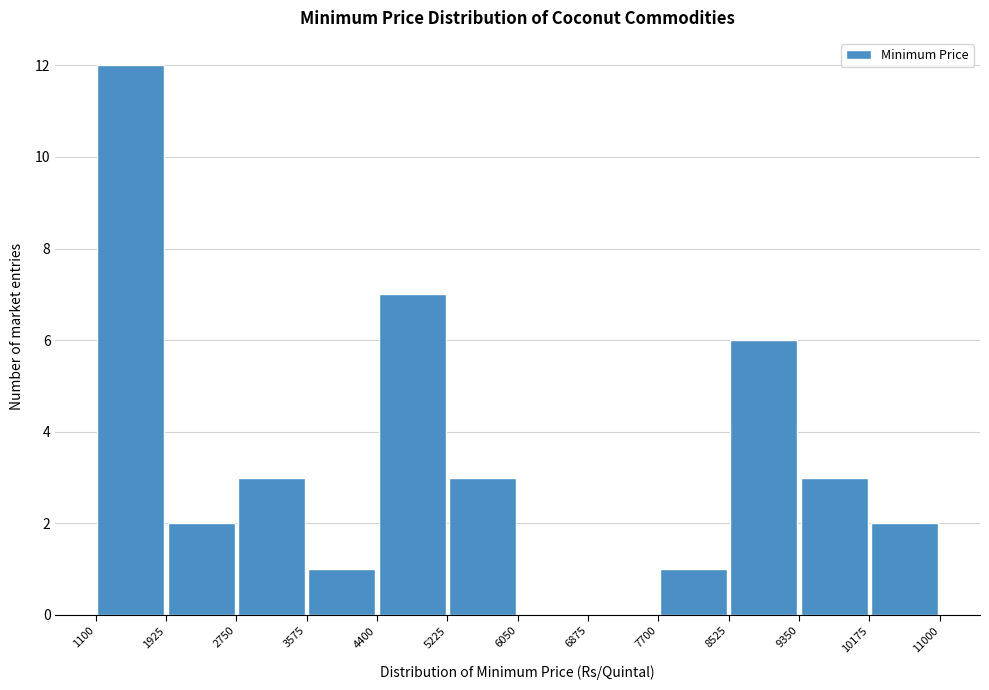

Reading left to right, list every bar in this chart as the range it spans on the x-axis followed by its height. The values are not printed on the chart, so give them approximately, as read against the axis.

1100 to 1925: 12
1925 to 2750: 2
2750 to 3575: 3
3575 to 4400: 1
4400 to 5225: 7
5225 to 6050: 3
6050 to 6875: 0
6875 to 7700: 0
7700 to 8525: 1
8525 to 9350: 6
9350 to 10175: 3
10175 to 11000: 2